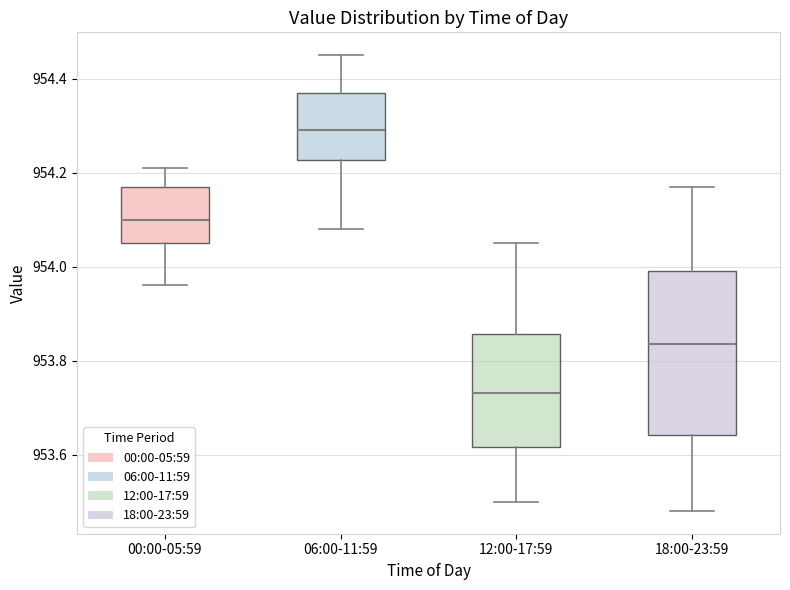

Reading left to right, transcribe this box plot: for each box, give where its median line is, the range the box spans, and where its two whiskers end, as read against the y-axis. The values are not printed on the chart, so give them approximately, as read against the axis.

00:00-05:59: median 954.10, box 954.06 to 954.18, whiskers 953.96 to 954.22
06:00-11:59: median 954.30, box 954.22 to 954.38, whiskers 954.08 to 954.46
12:00-17:59: median 953.74, box 953.62 to 953.86, whiskers 953.50 to 954.06
18:00-23:59: median 953.84, box 953.64 to 954.00, whiskers 953.48 to 954.18